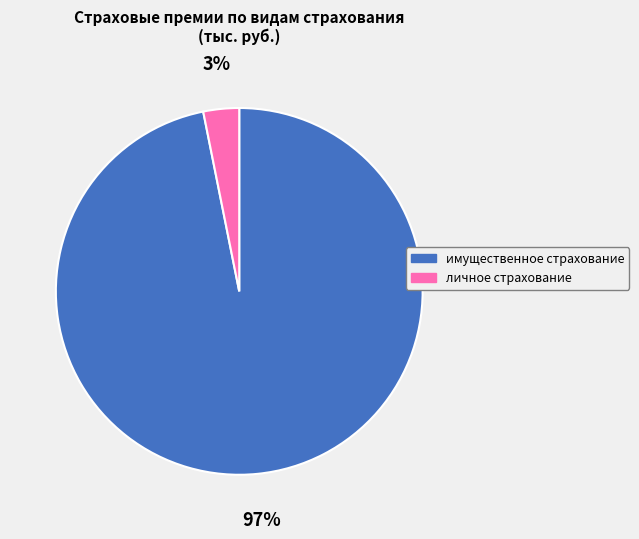

Does имущественное страхование account for over 50% of the chart?

Yes